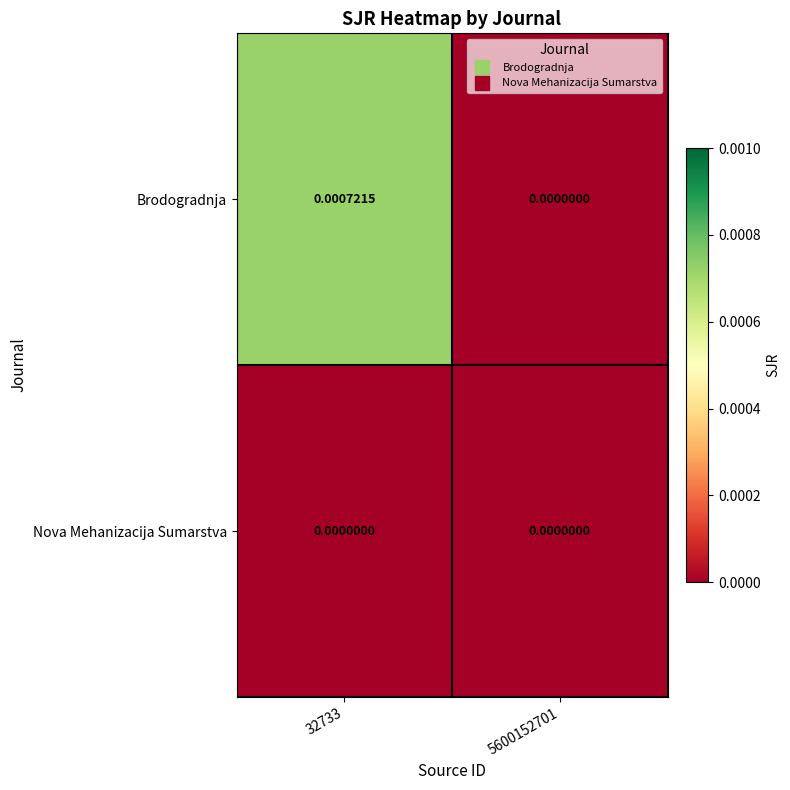

Between 32733 and 5600152701, which series saw the biggest shift?

Brodogradnja